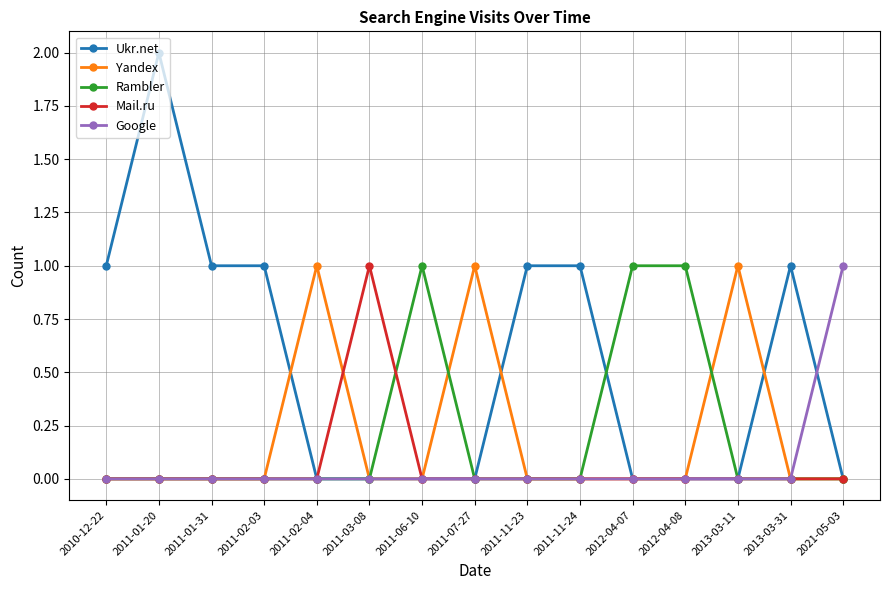

How many categories are shown in the chart?

15